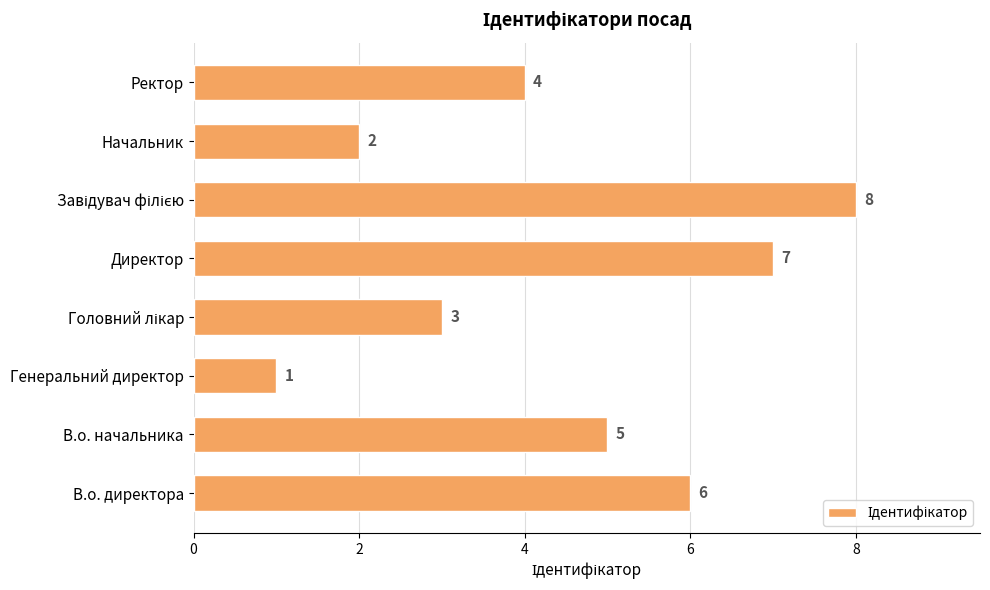

What is the sum of the values at Генеральний директор and Ректор?

5